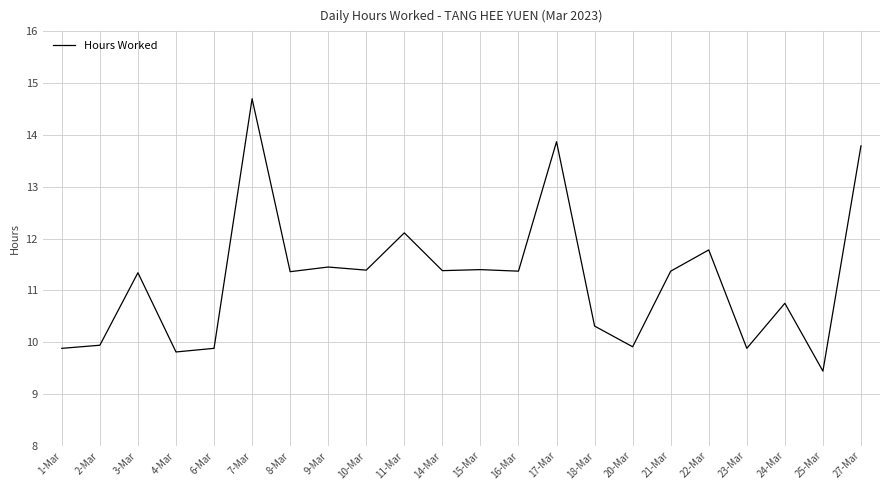

The chart shows a value of 4.0 at 9-Mar. True or false?

False